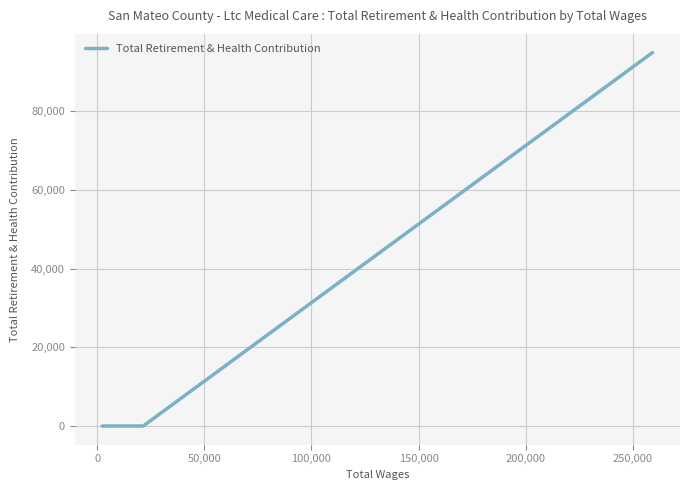

What is the sum of all values?

94847